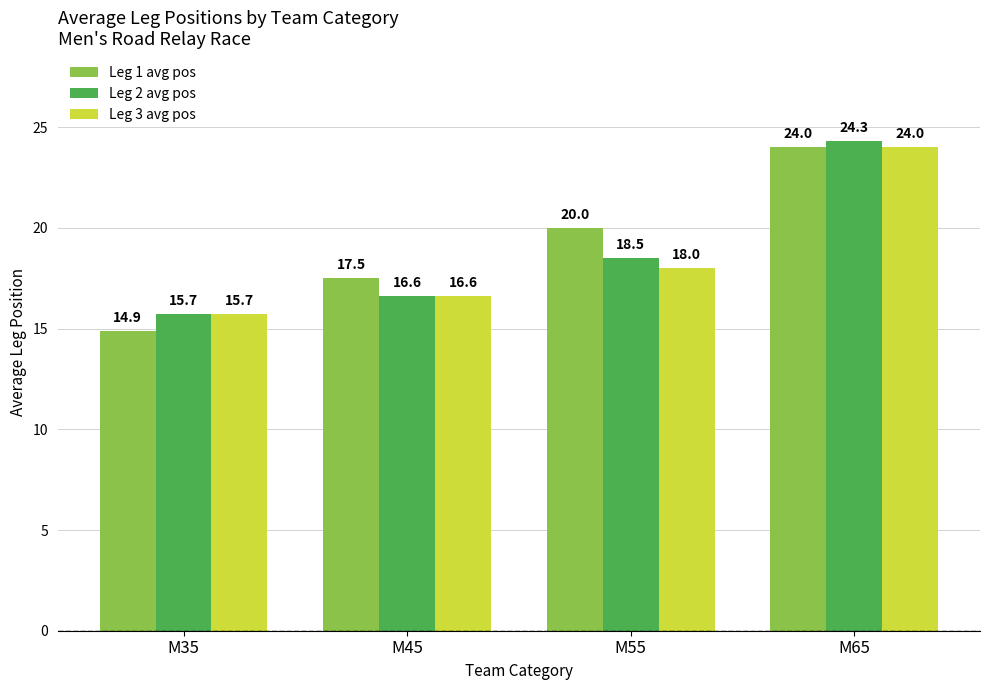

The value of Leg 1 avg pos at M45 is 27.6. True or false?

False